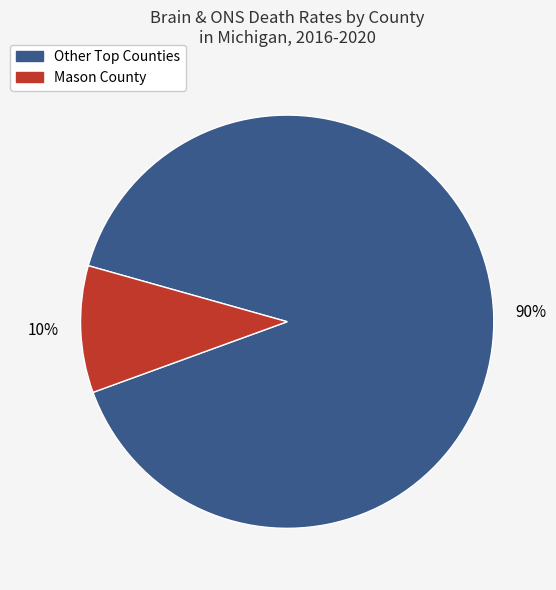

How many slices are in this pie chart?

2